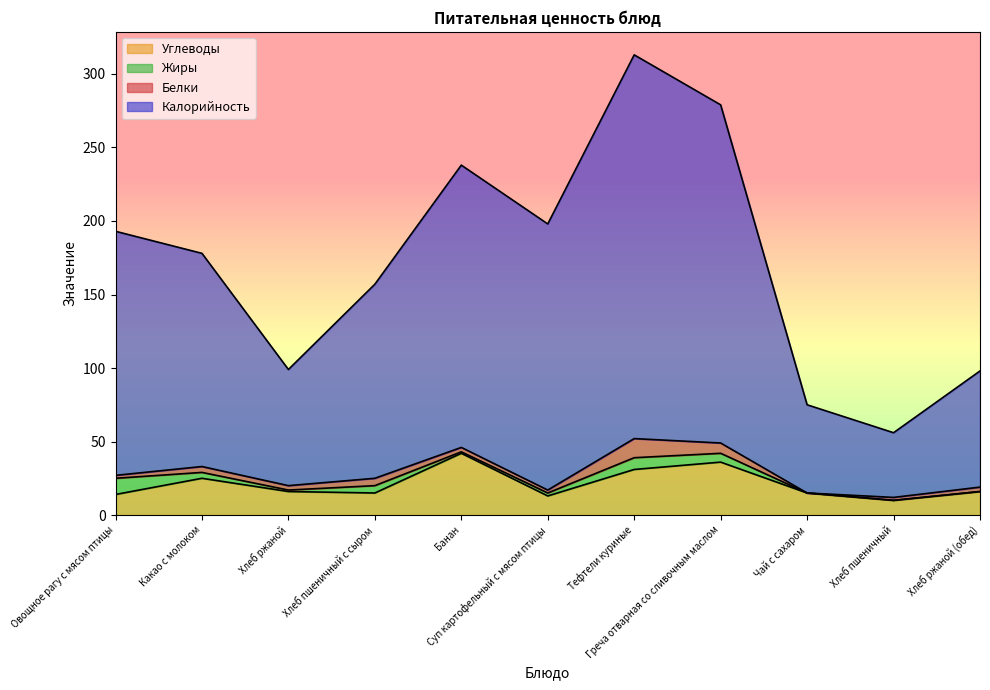

The value of Калорийность at Хлеб пшеничный is 78. True or false?

False